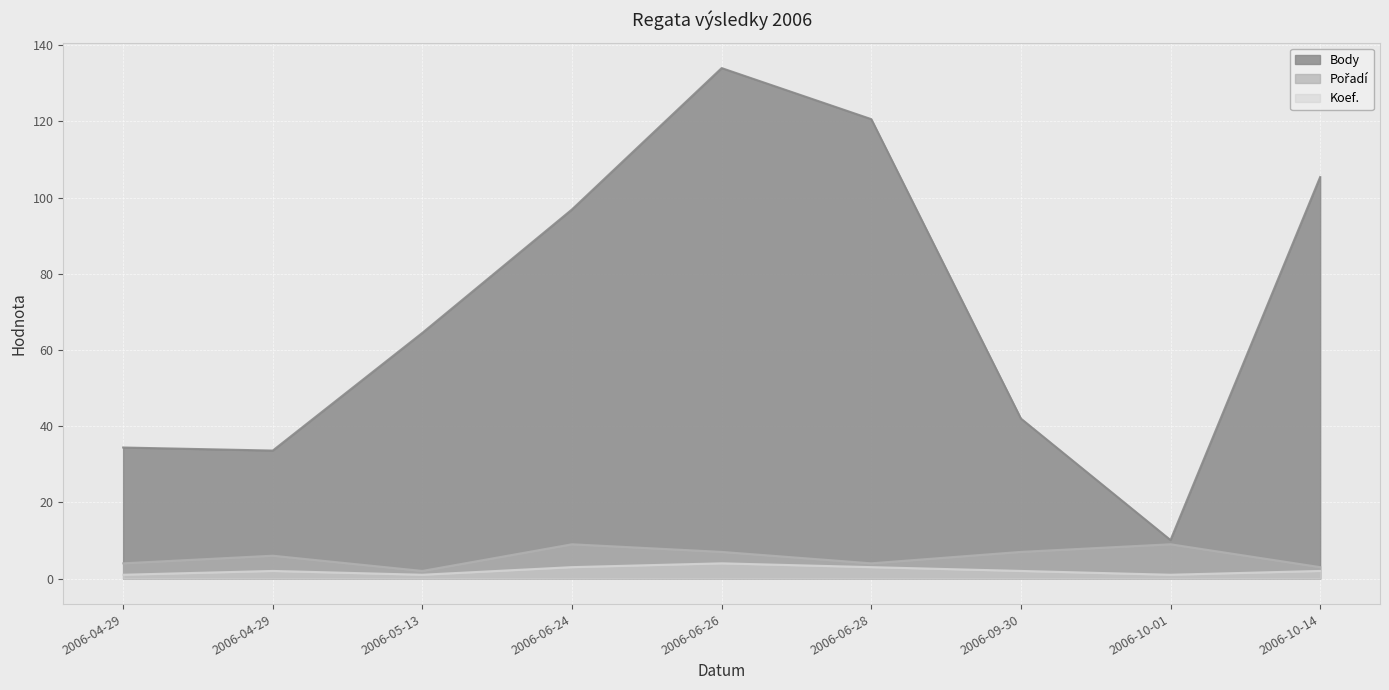

Reading right to left, what are all the values shown in this chart?

Body: 105.4	10.1	42.0	120.6	134.0	96.9	64.5	33.6	34.4
Pořadí: 3.0	9.0	7.0	4.0	7.0	9.0	2.0	6.0	4.0
Koef.: 2.0	1.0	2.0	3.0	4.0	3.0	1.0	2.0	1.0